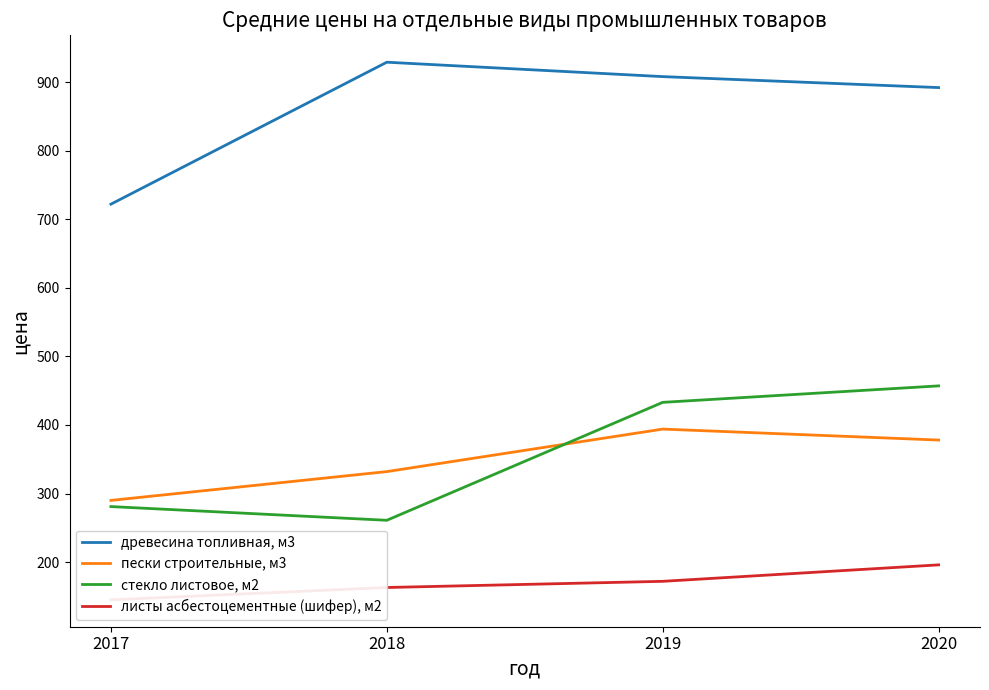

The листы асбестоцементные (шифер), м2 series shows 172 at 2019. True or false?

True